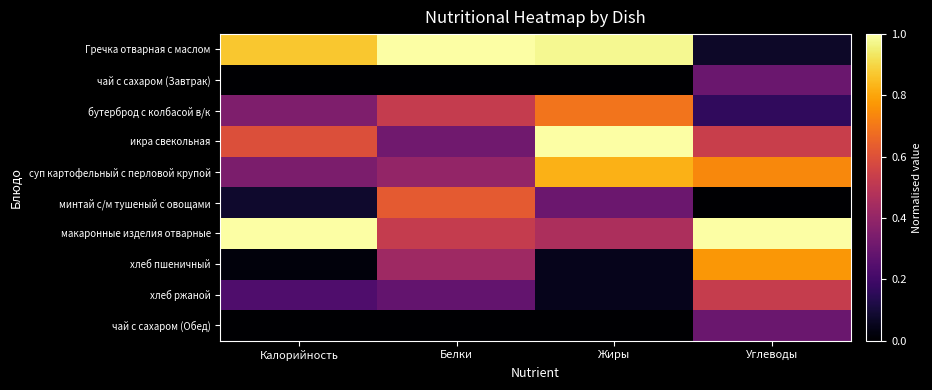

What is the difference between the бутерброд с колбасой в/к values at Калорийность and Жиры?

0.3